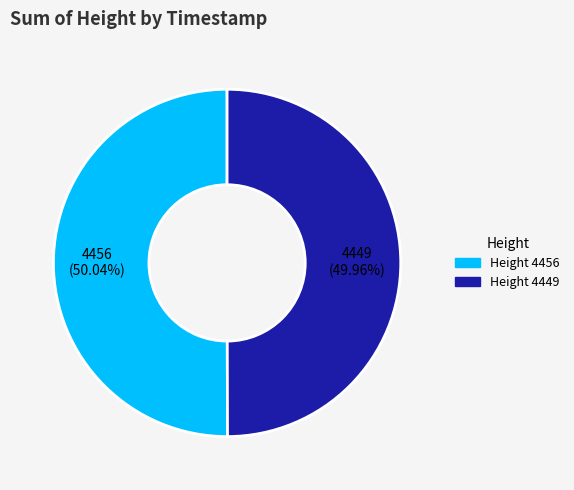

How many slices are in this pie chart?

2